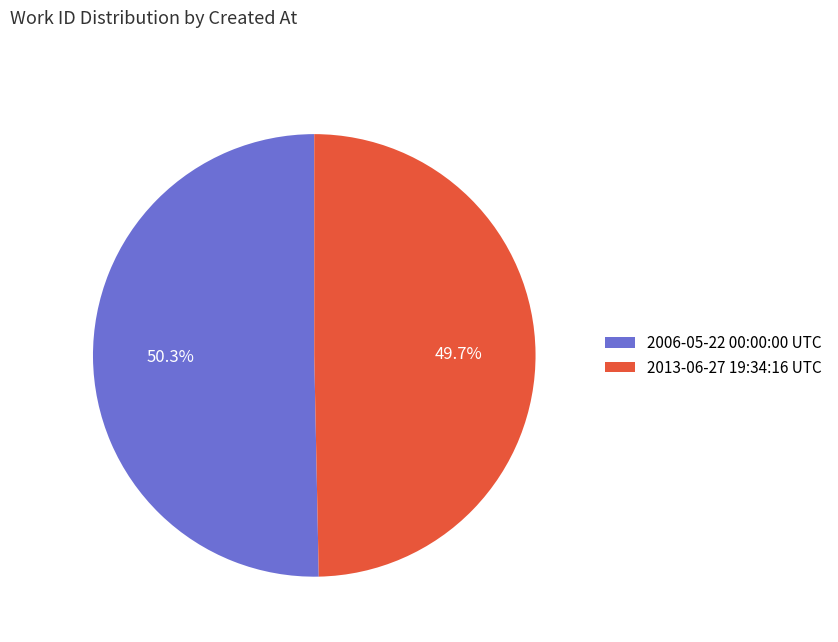

To the nearest percent, what percentage of the pie is 2006-05-22 00:00:00 UTC?

50%